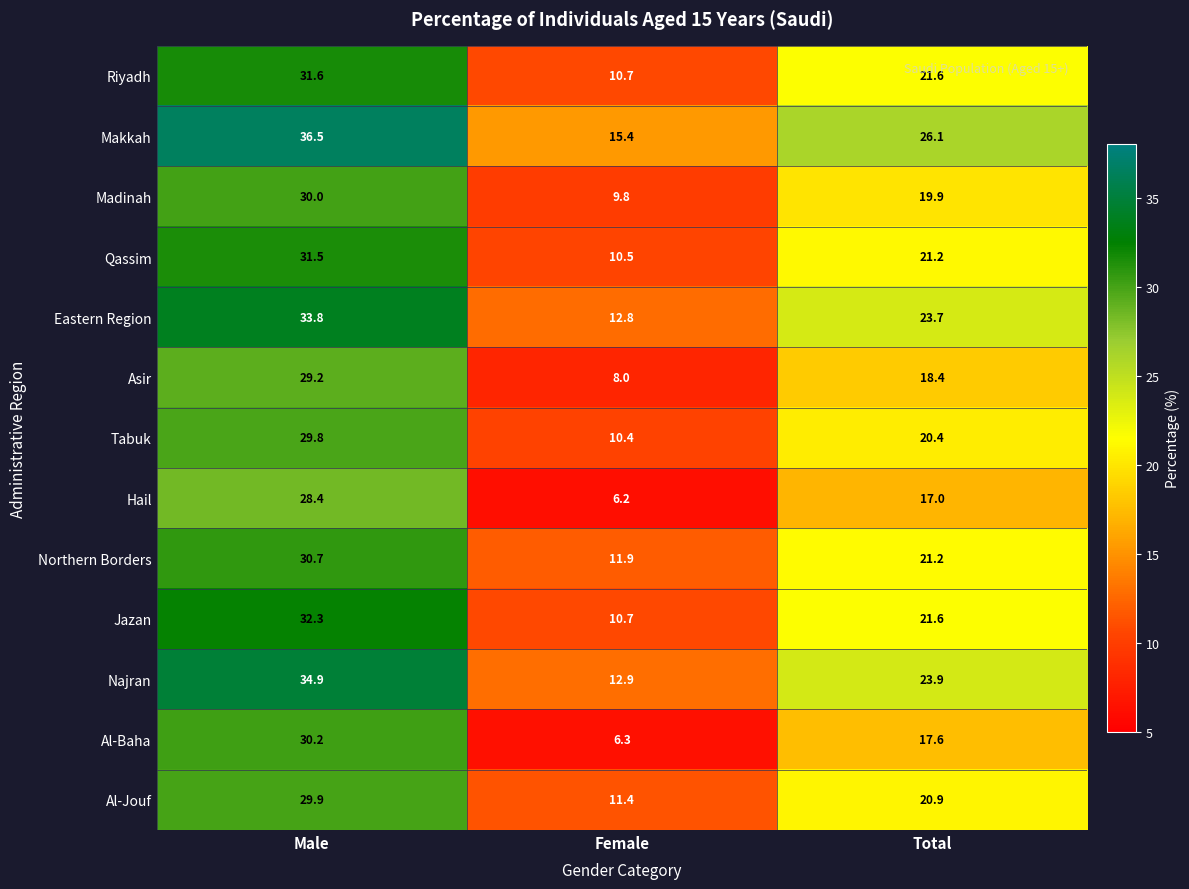

Rank the series at Male from highest to lowest value.

Makkah, Najran, Eastern Region, Jazan, Riyadh, Qassim, Northern Borders, Al-Baha, Madinah, Al-Jouf, Tabuk, Asir, Hail